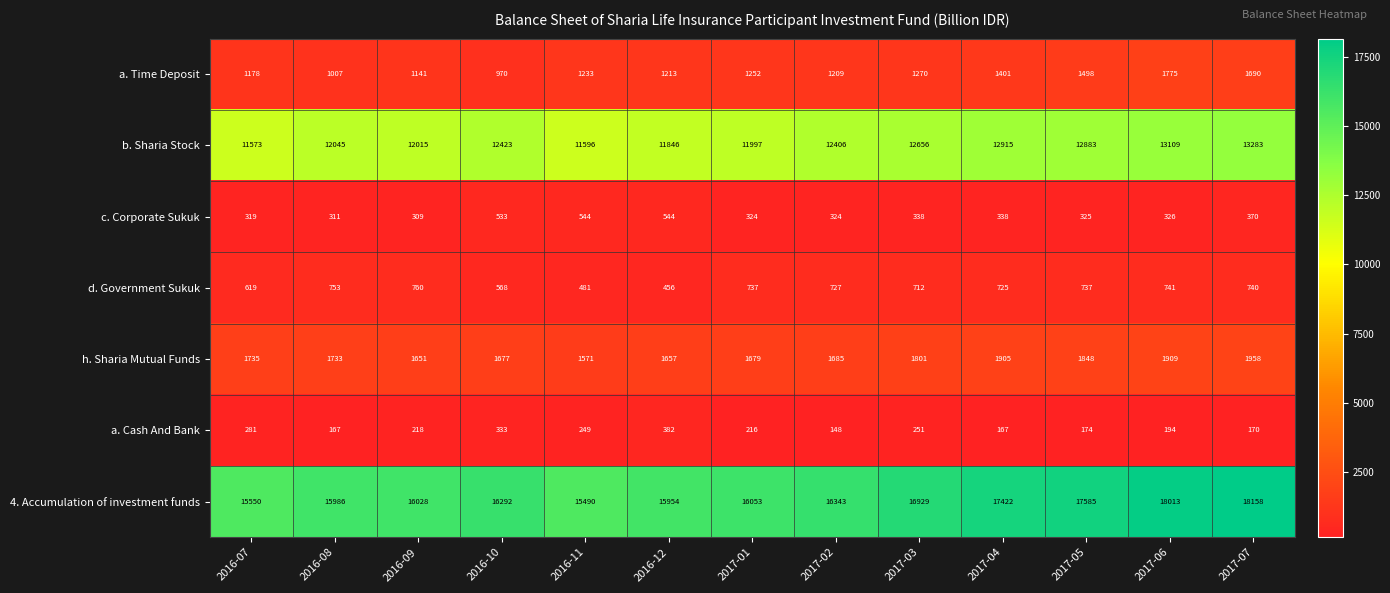

How many data points does each series have?

13